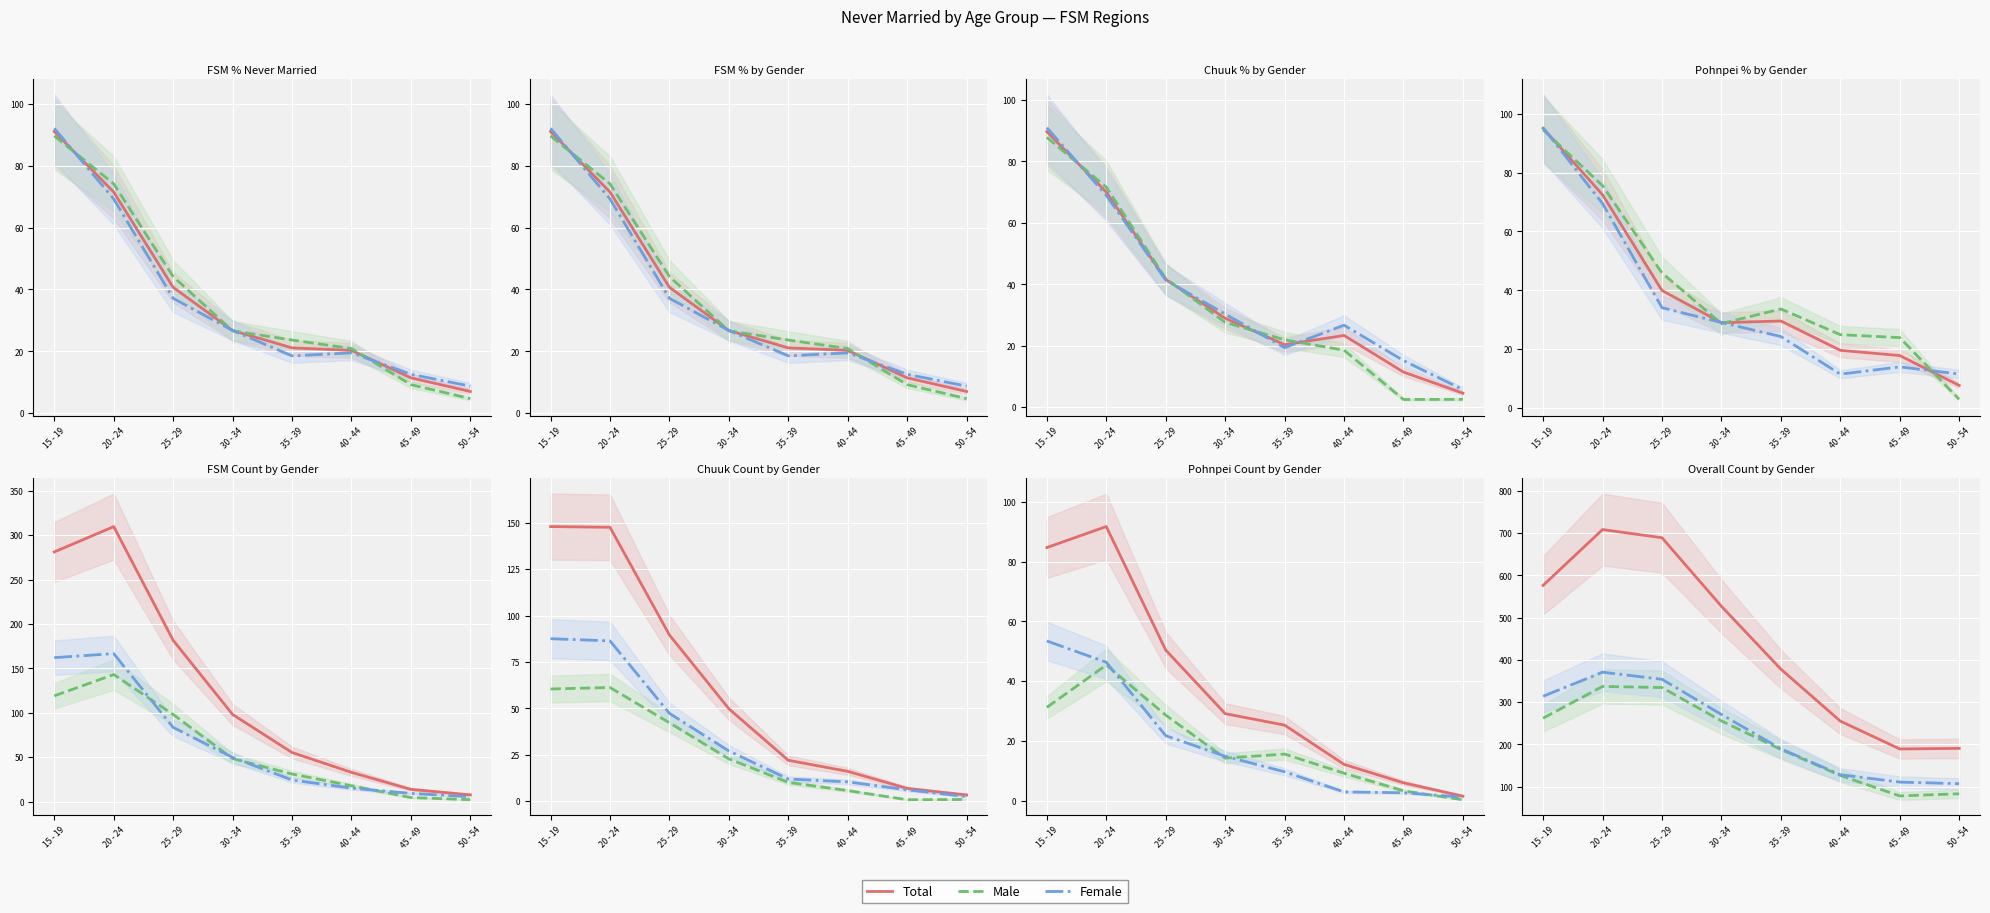

Read the Total value at 20 - 24.

708.2